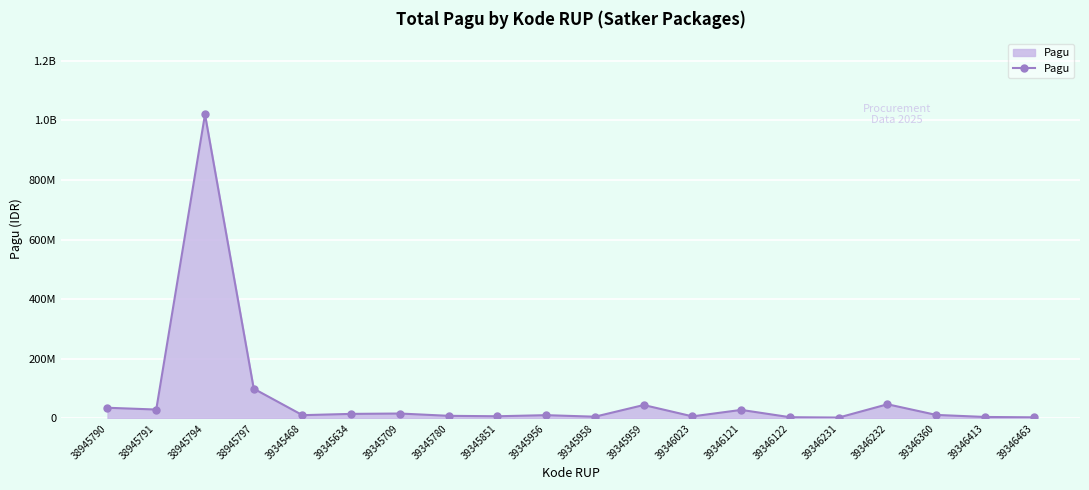

Does the chart have visible grid lines?

Yes